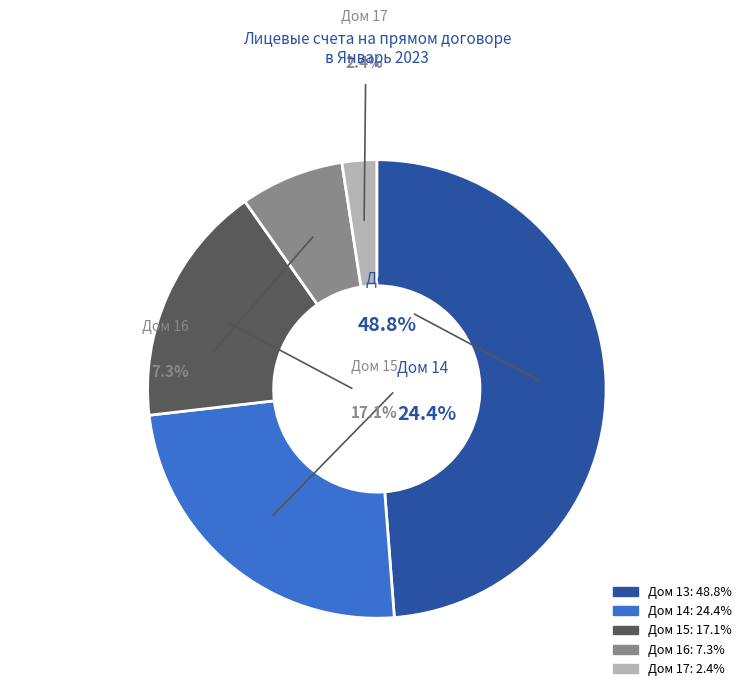

To the nearest percent, what percentage of the pie is 14?

24%